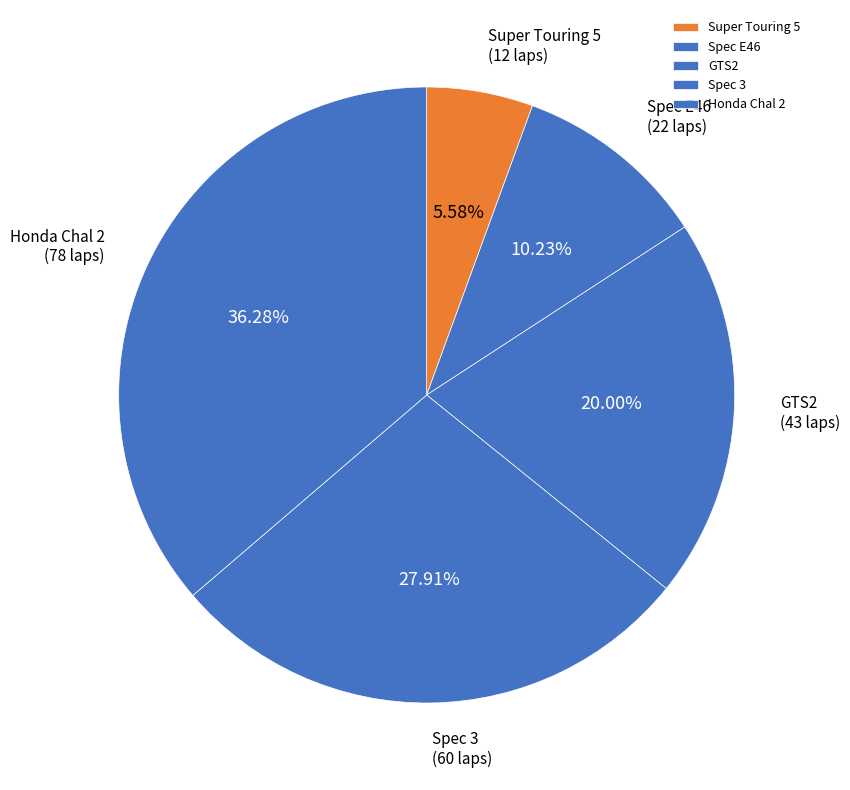

Is it true that Spec 3 is 6% of the pie?

False